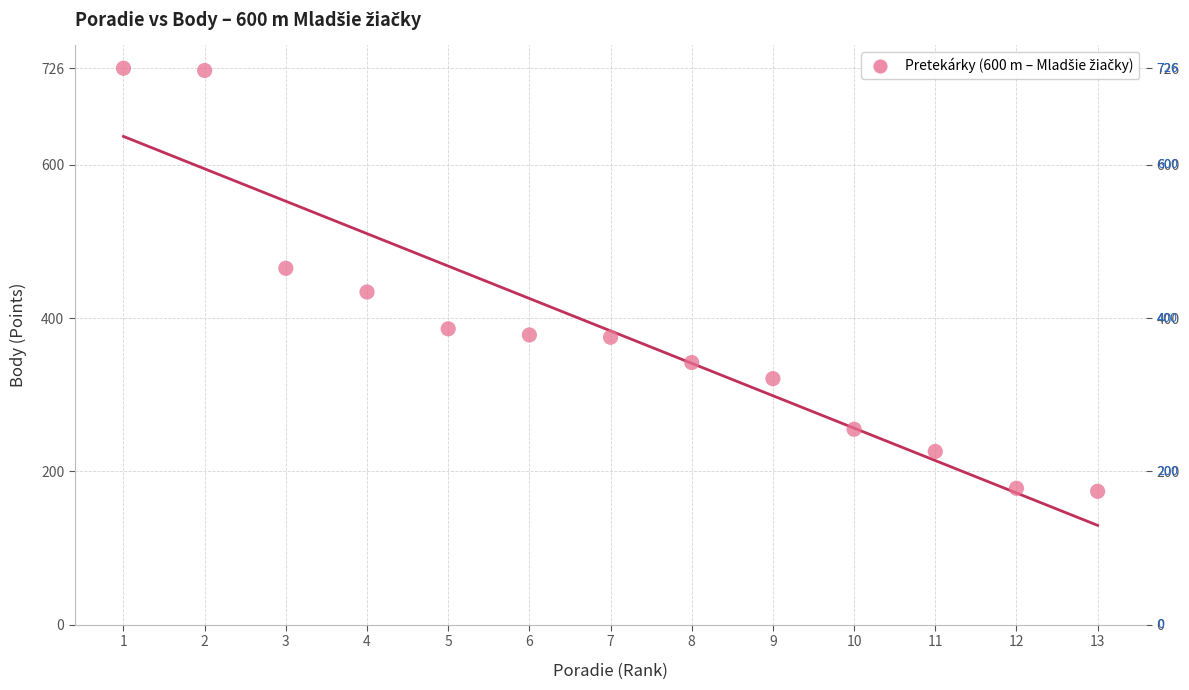

What is the range of X values (max minus min)?

12